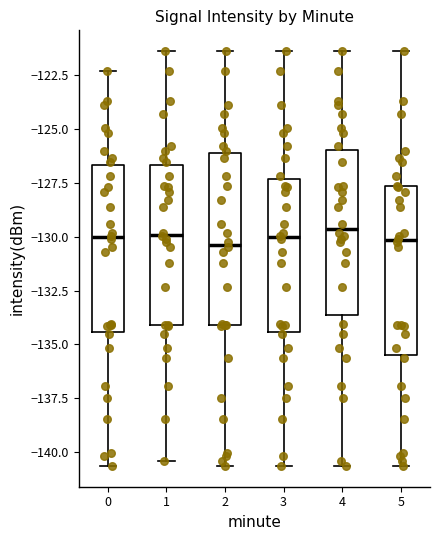

Reading left to right, transcribe this box plot: for each box, give where its median line is, the range the box spans, and where its two whiskers end, as read against the y-axis. The values are not printed on the chart, so give them approximately, as read against the axis.

0: median -130.0, box -134.5 to -126.5, whiskers -140.5 to -122.5
1: median -130.0, box -134.0 to -126.5, whiskers -140.5 to -121.5
2: median -130.5, box -134.0 to -126.0, whiskers -140.5 to -121.5
3: median -130.0, box -134.5 to -127.5, whiskers -140.5 to -121.5
4: median -129.5, box -133.5 to -126.0, whiskers -140.5 to -121.5
5: median -130.0, box -135.5 to -127.5, whiskers -140.5 to -121.5